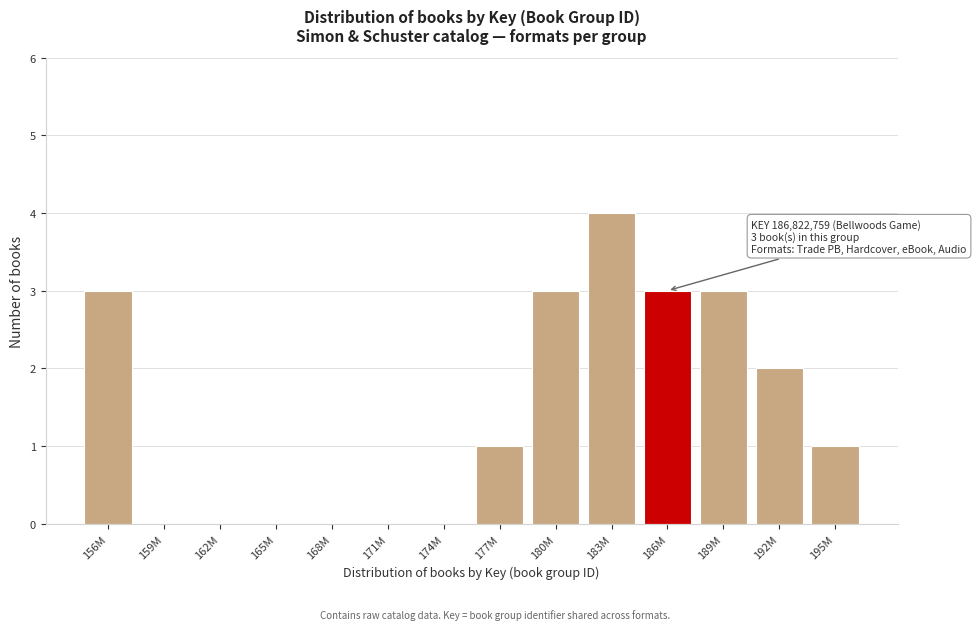

Reading left to right, what are all the values shown in this chart?

156M=3	159M=0	162M=0	165M=0	168M=0	171M=0	174M=0	177M=1	180M=3	183M=4	186M=3	189M=3	192M=2	195M=1